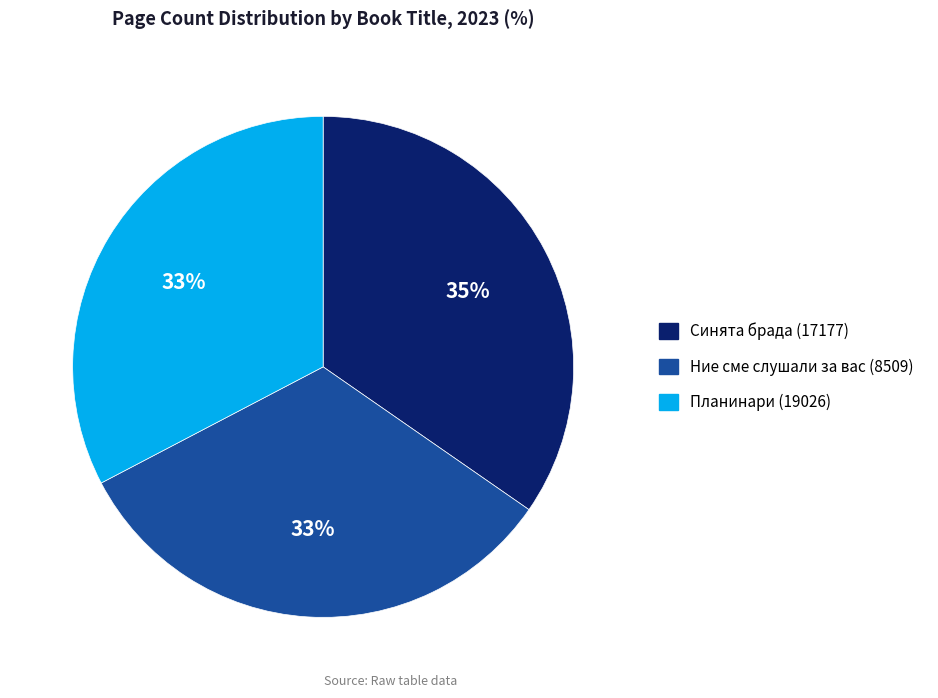

How many slices are in this pie chart?

3